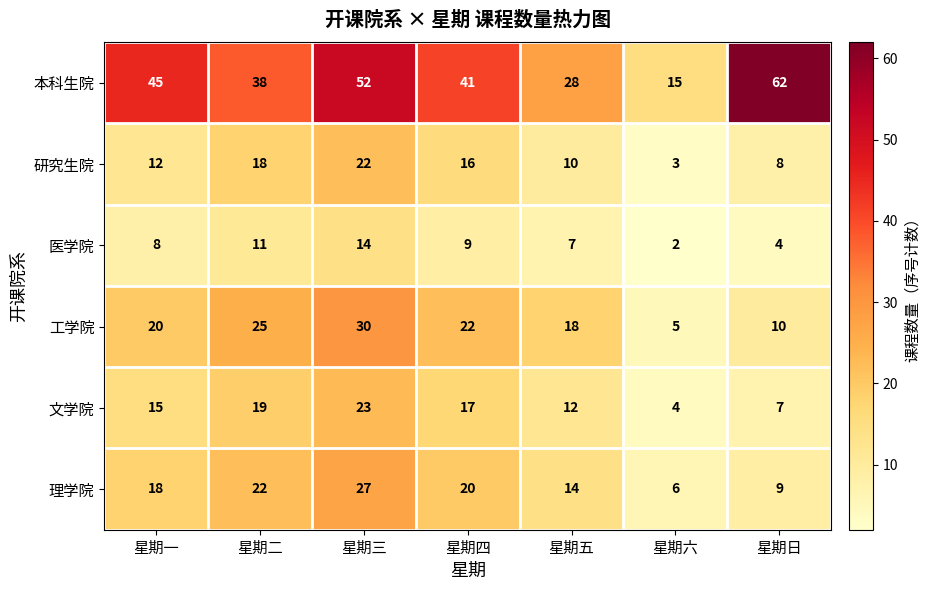

Which category has the highest value across all series?

星期日